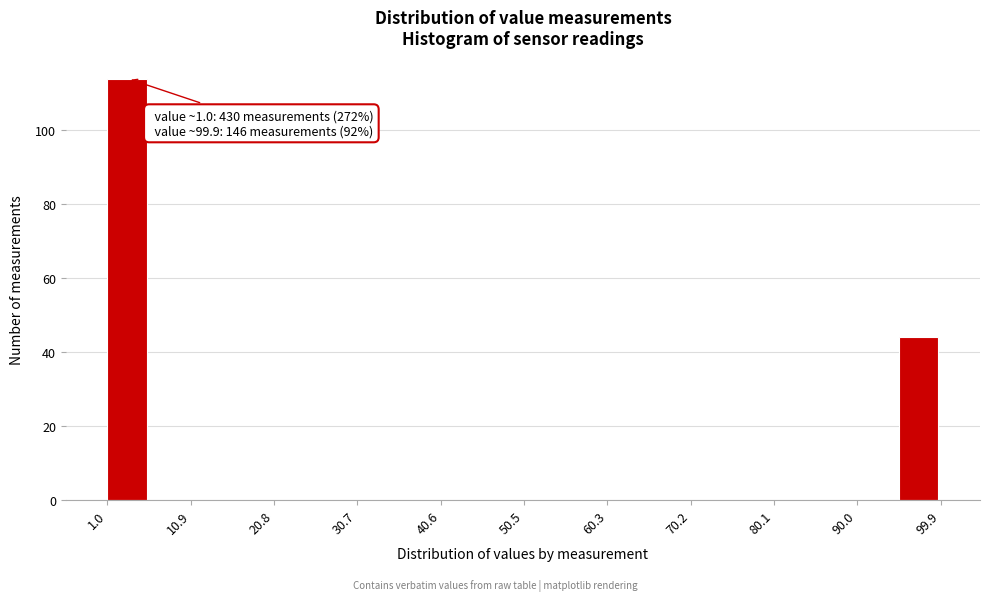

Over which range of the x-axis is the bar tallest?

1 to 6